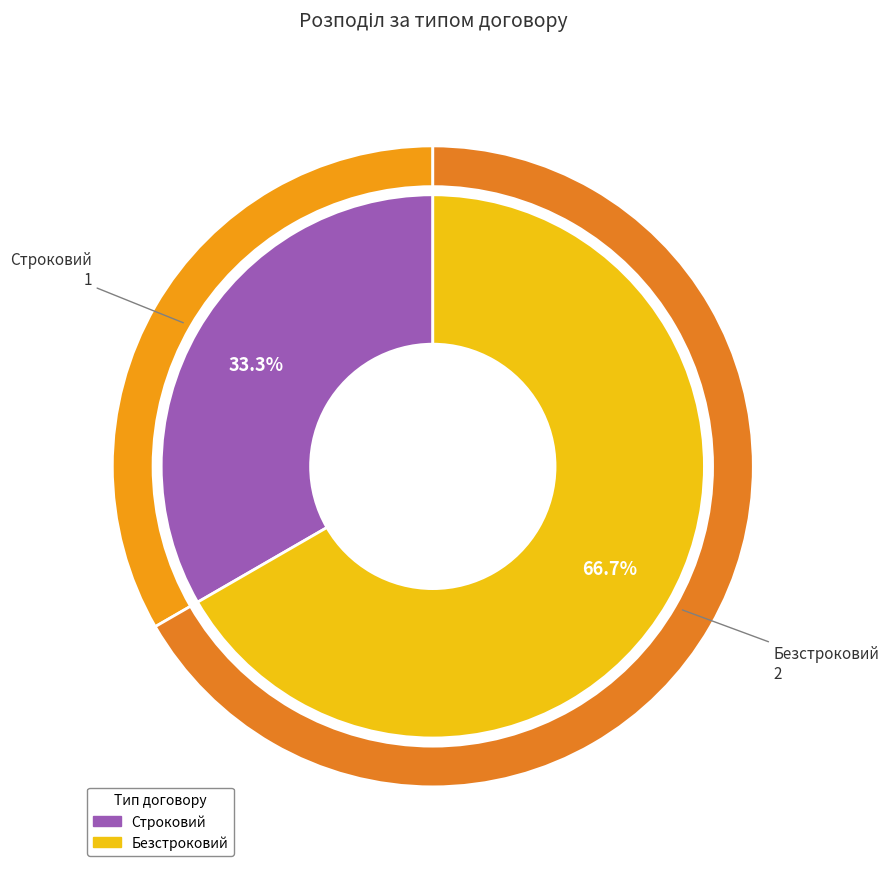

Rank the categories by value from highest to lowest.

Безстроковий, Строковий